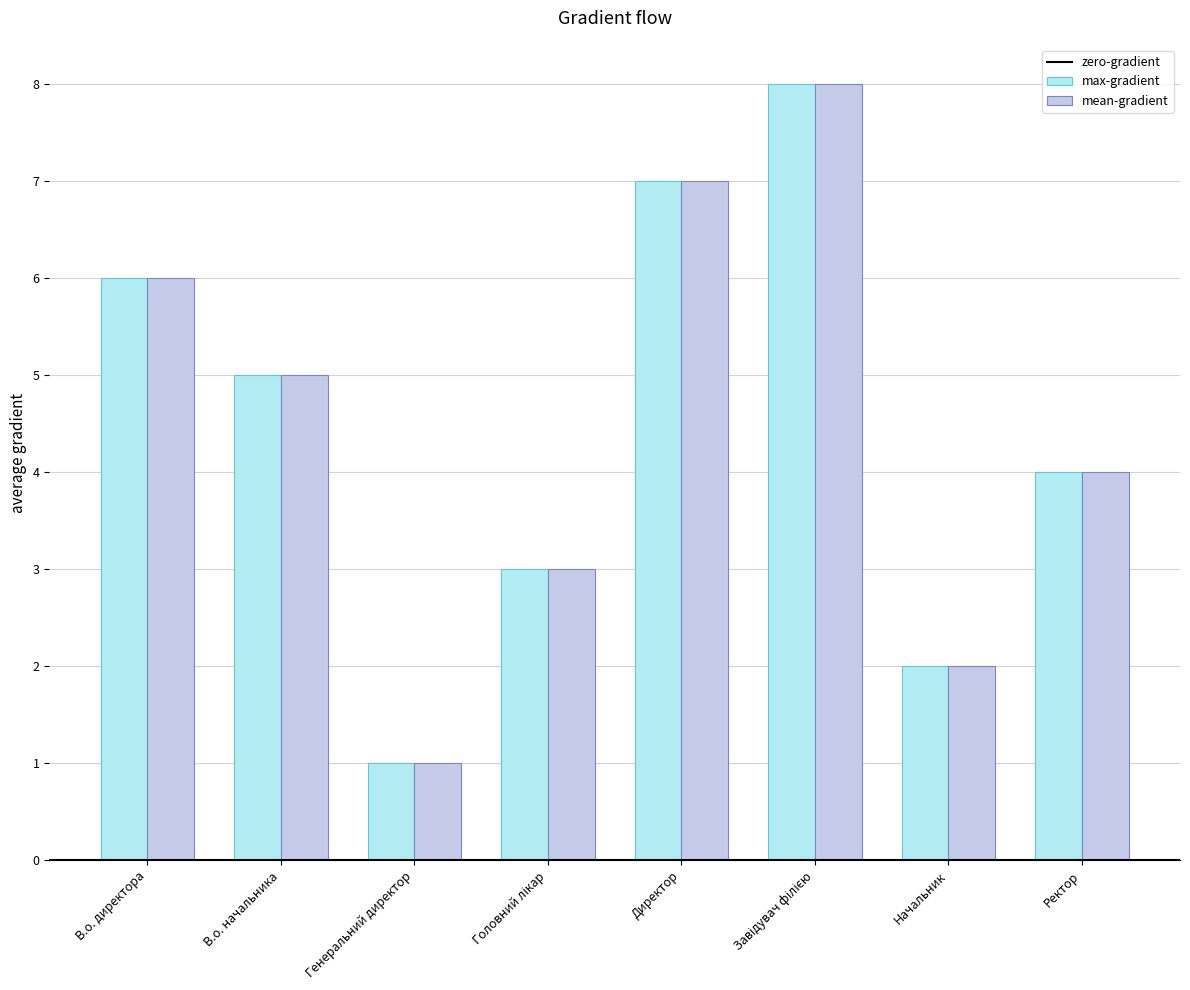

What is the total value across all series at Головний лікар?

6